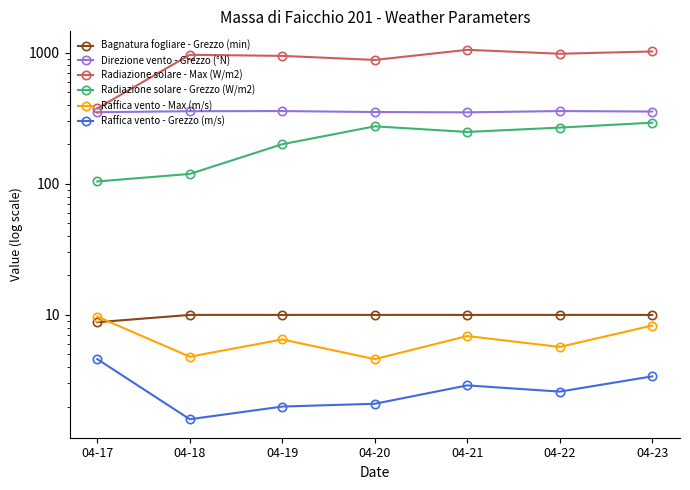

At 04-19, list the series in order from smallest to largest.

Raffica vento - Grezzo (m/s), Raffica vento - Max (m/s), Bagnatura fogliare - Grezzo (min), Radiazione solare - Grezzo (W/m2), Direzione vento - Grezzo (°N), Radiazione solare - Max (W/m2)